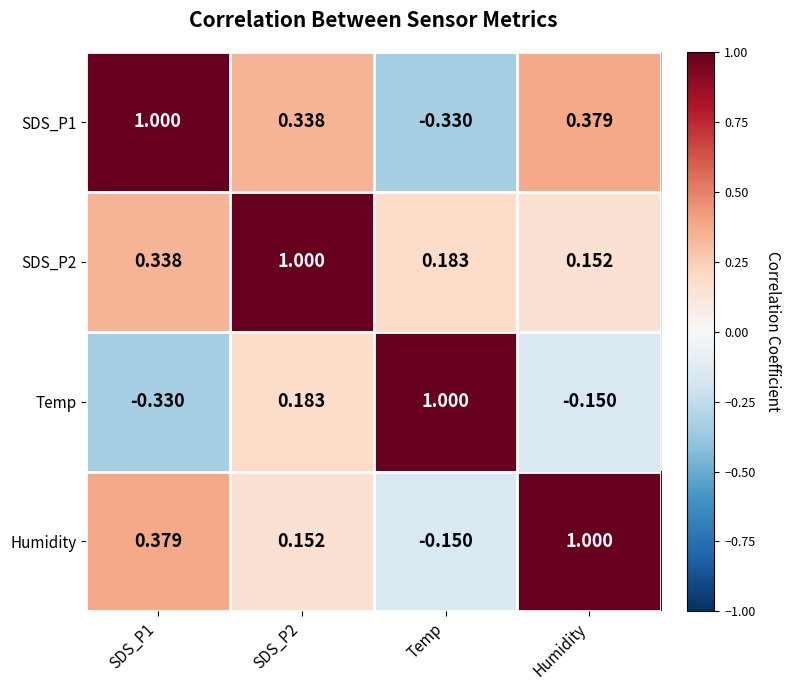

Where is Humidity nearest to the value 0?

Temp